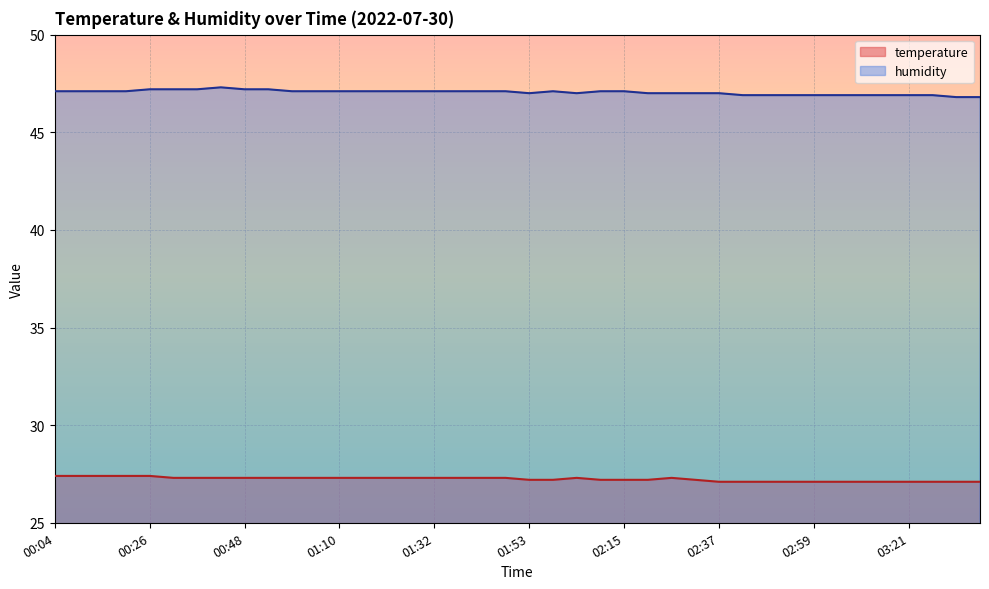

Which series has the largest total across all categories?

humidity